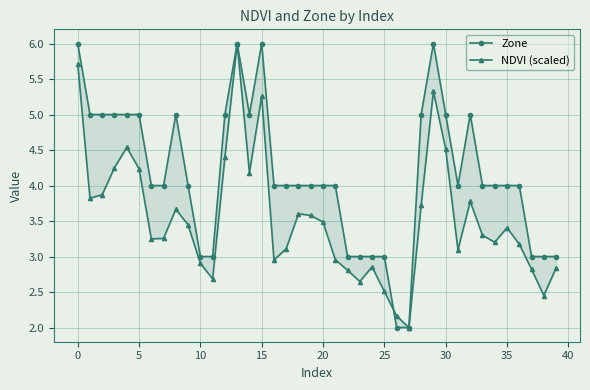

How many data points in Zone are less than 4?

11